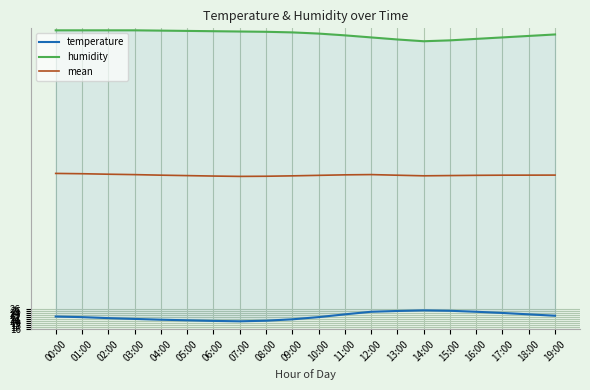

Between 02:00 and 06:00, which series saw the biggest shift?

temperature